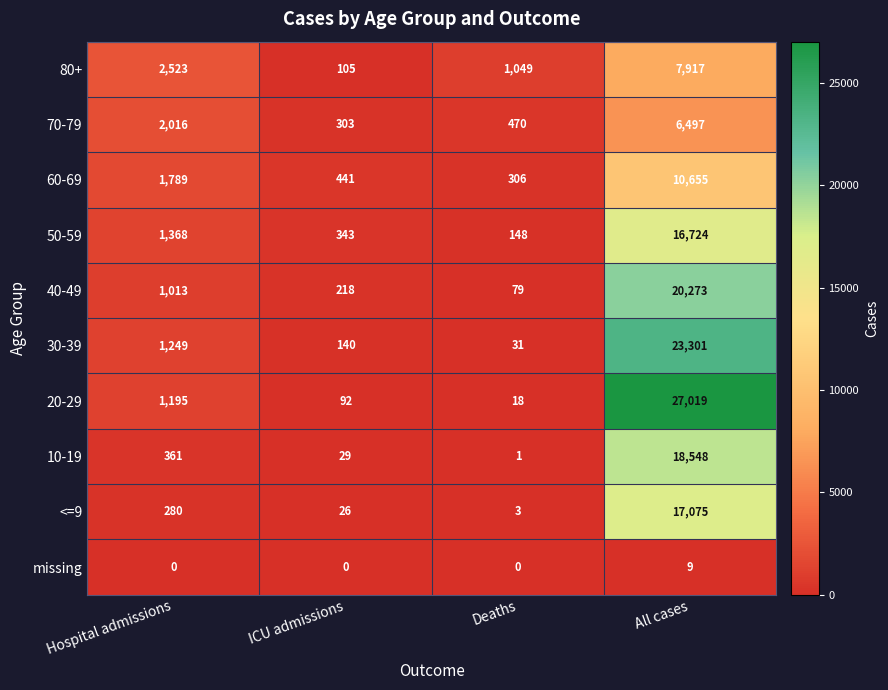

Between Deaths and All cases, which series saw the biggest shift?

20-29